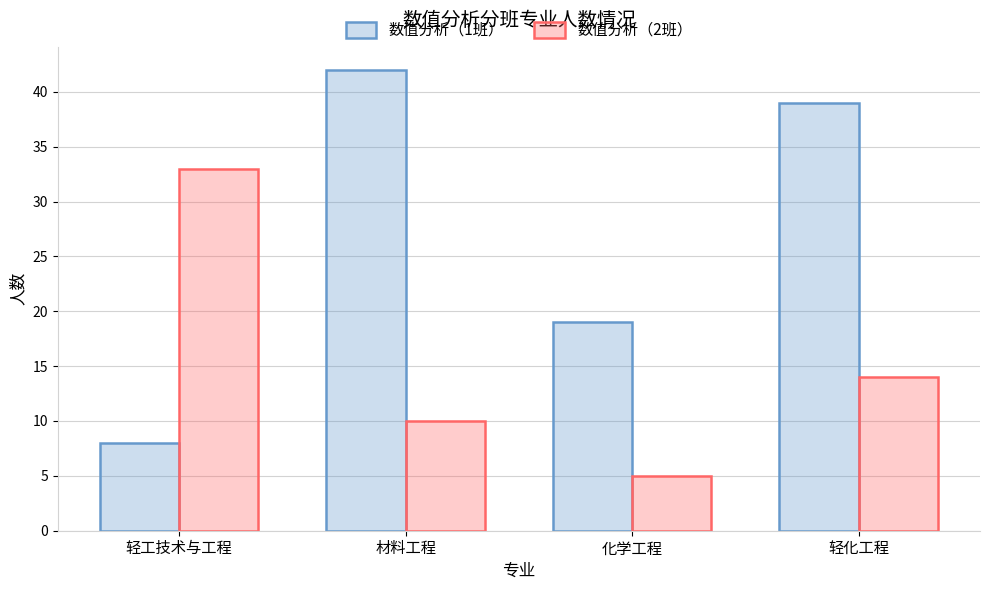

Rank the series by their maximum value, from lowest to highest.

数值分析（2班）, 数值分析（1班）